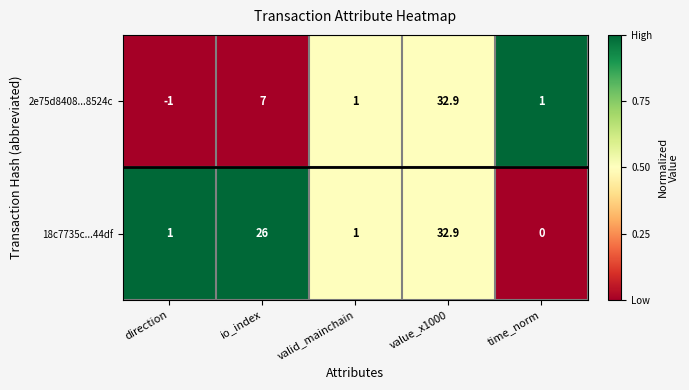

Reading left to right, extract all data points from this chart.

2e75d8408...8524c: -1.0	7.0	1.0	32.9	1.0
18c7735c...44df: 1.0	26.0	1.0	32.9	0.0